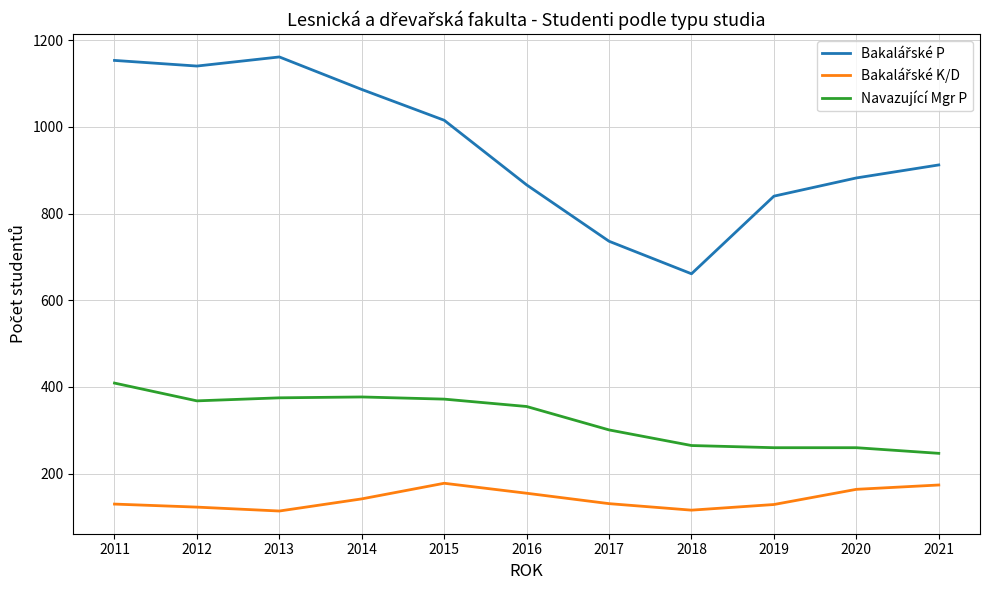

What is the spread (max minus min) of values at 2012?

1017